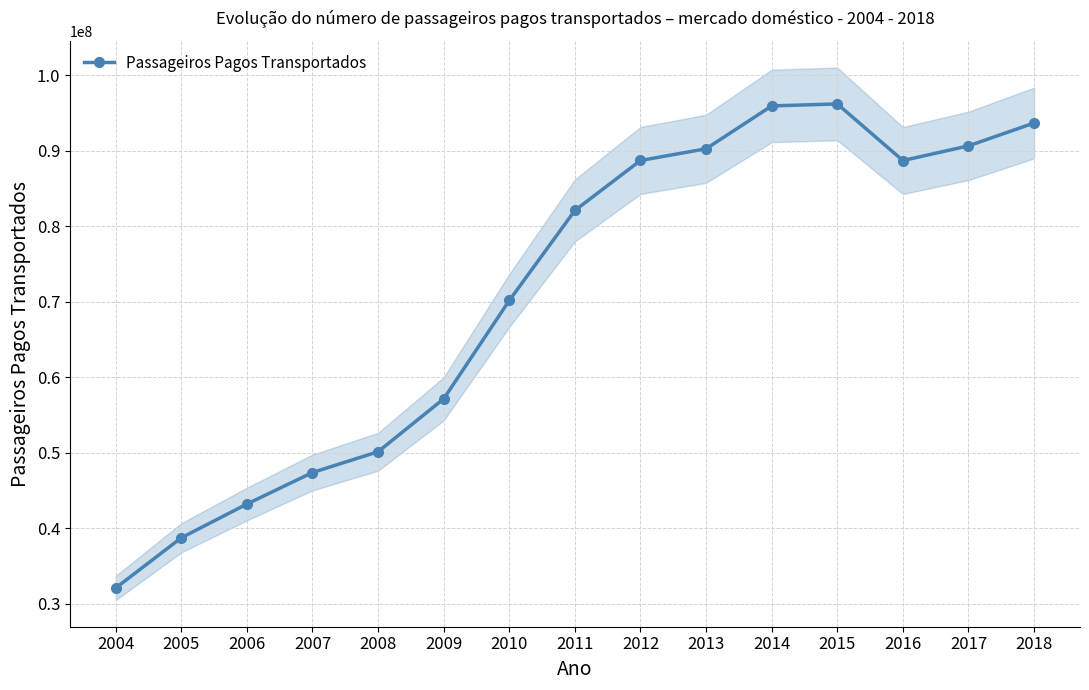

At which category does the chart reach its peak across all series?

2015